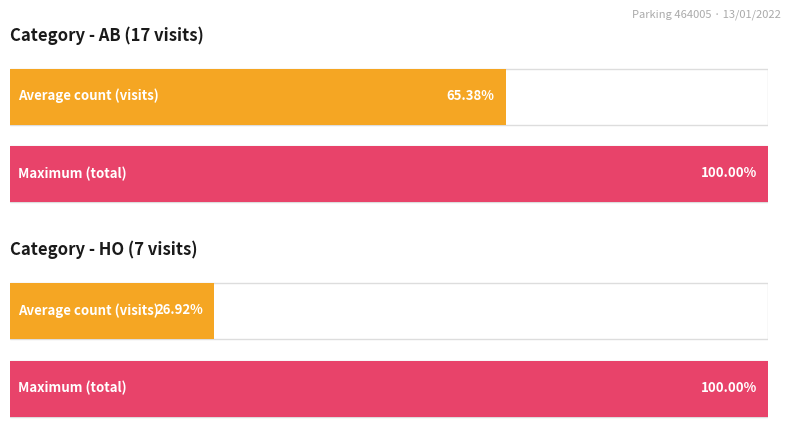

What is the sum of the HO values at AB and HO?

7